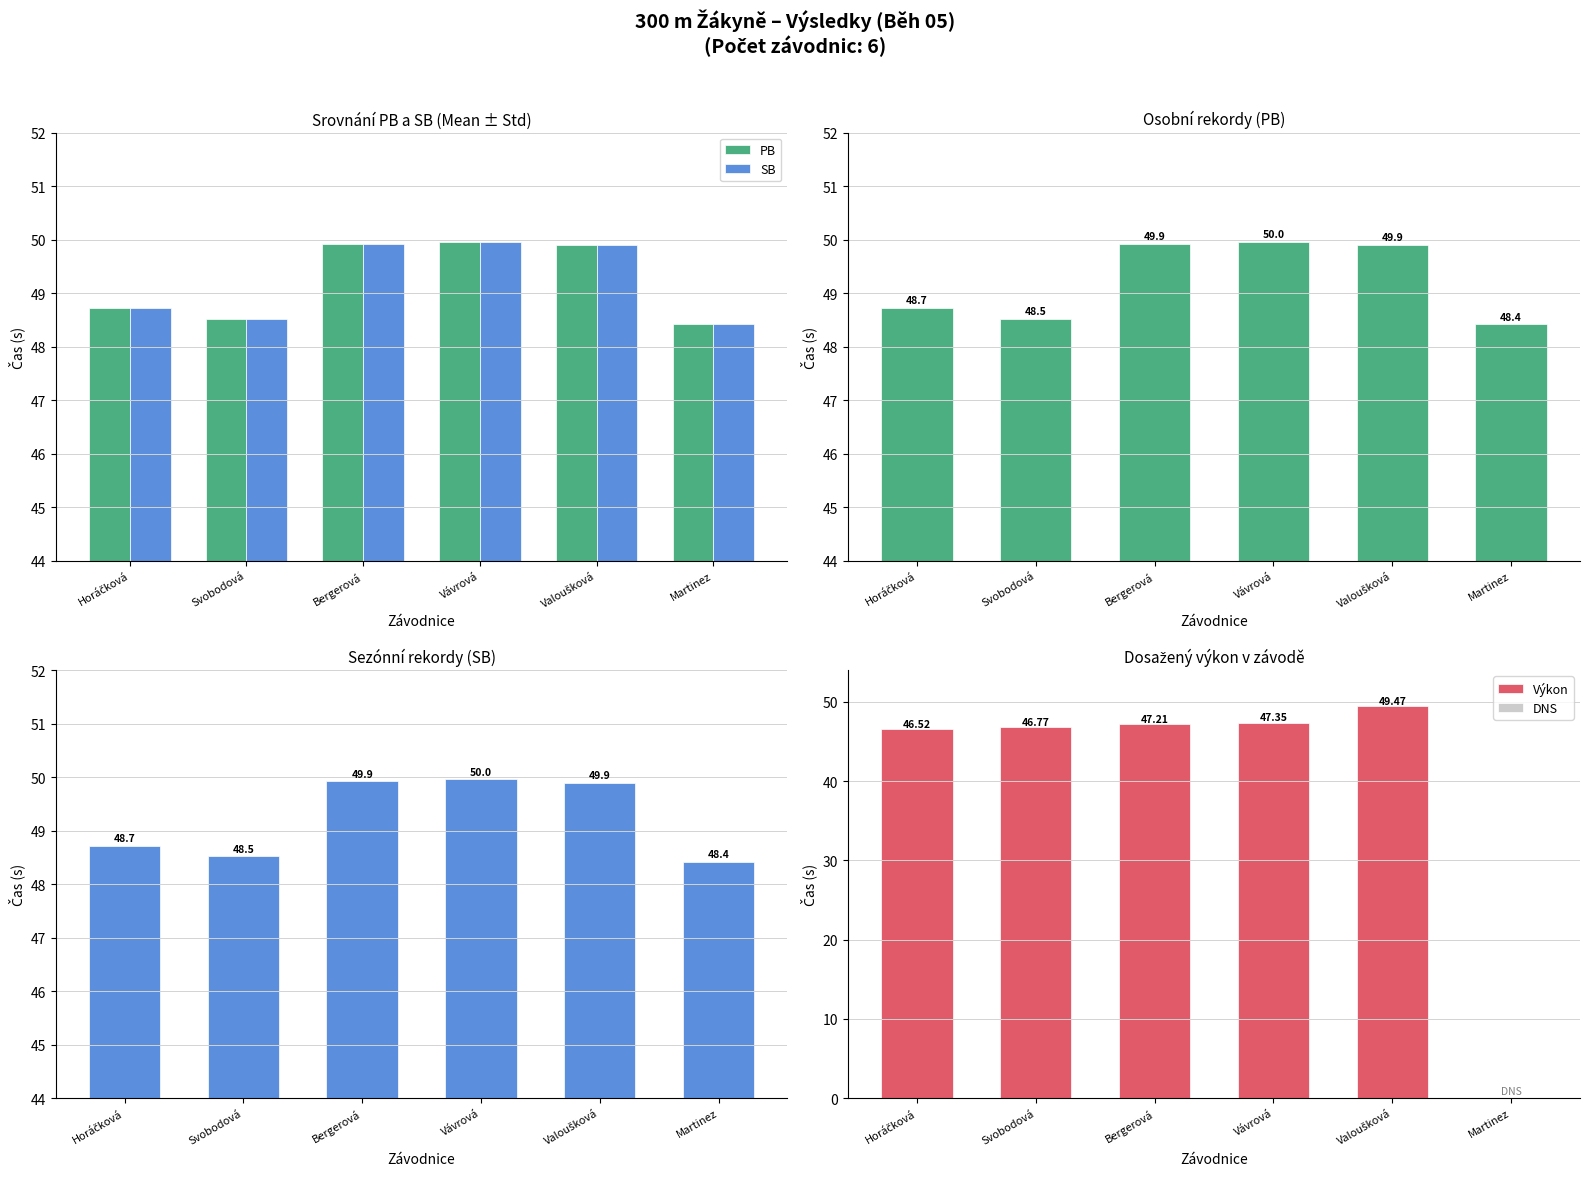

At how many categories does at least one series exceed 49?

3